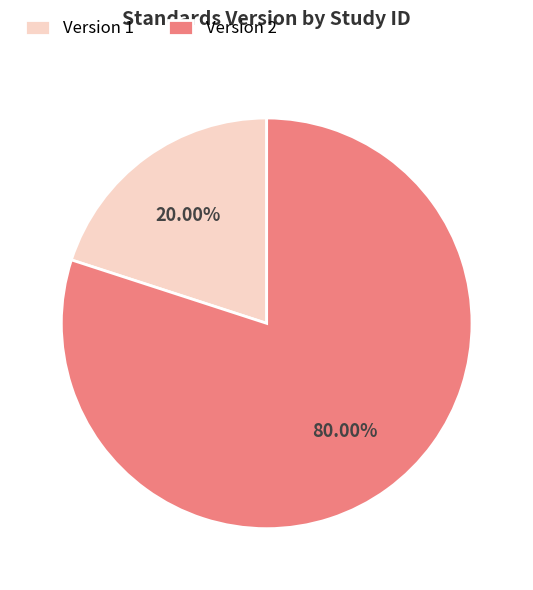

Count the number of slices in the pie.

2